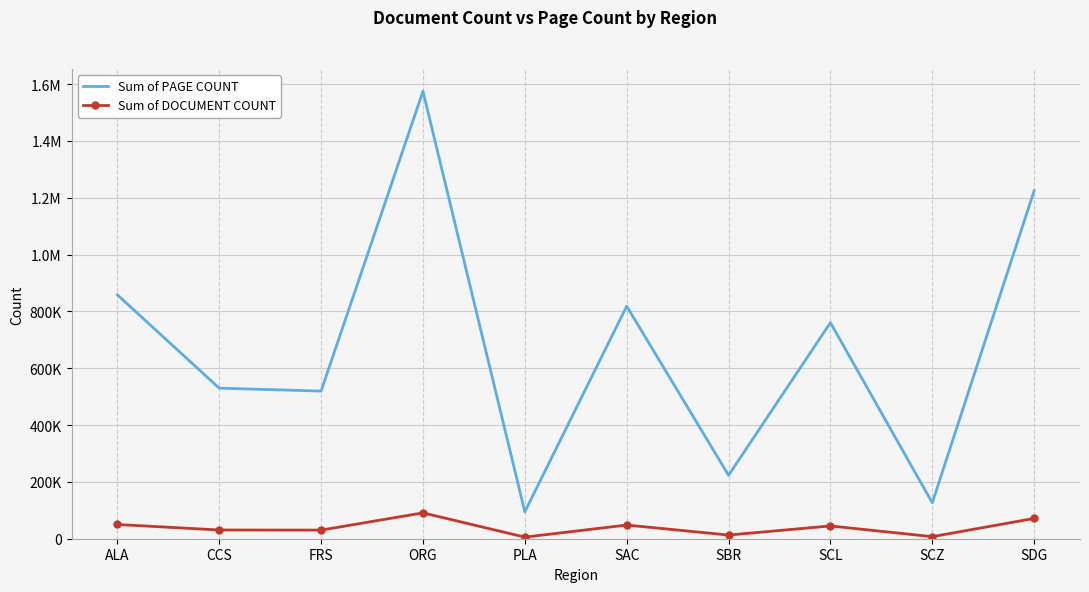

What are all the series names shown in the legend?

Sum of PAGE COUNT, Sum of DOCUMENT COUNT